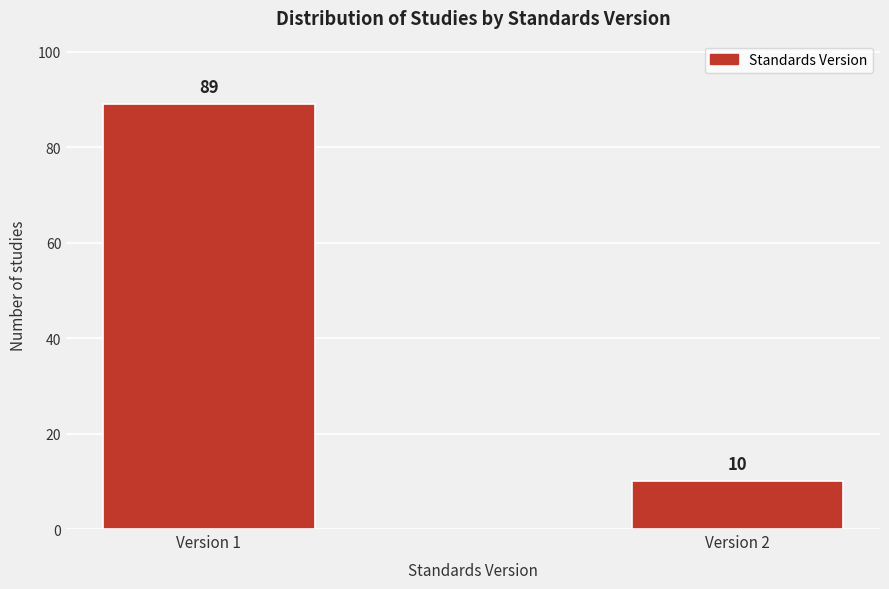

Reading left to right, transcribe all the data shown in this chart.

Version 1=89	Version 2=10